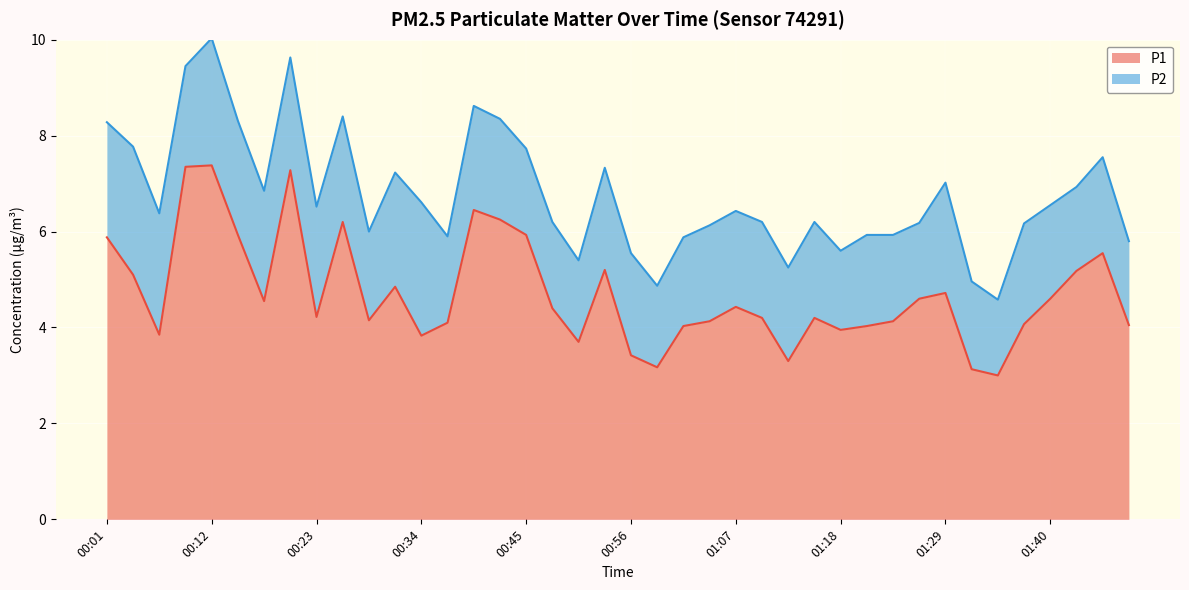

How many interior local valleys (lower than both neighbors) does the data have?

10